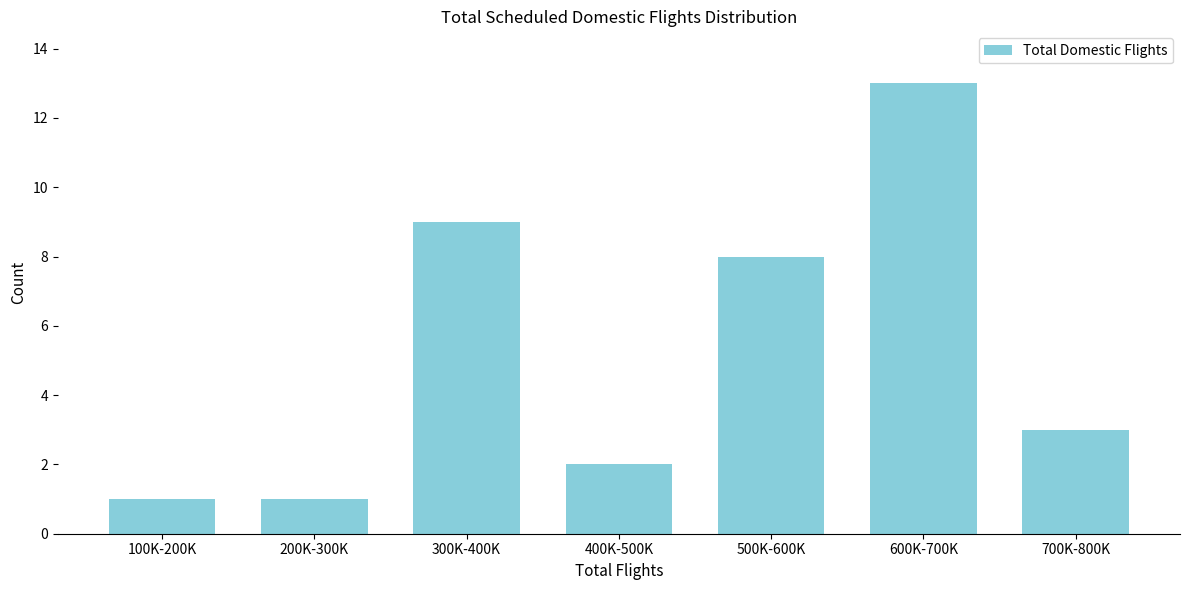

Reading right to left, extract all data points from this chart.

700K-800K=3	600K-700K=13	500K-600K=8	400K-500K=2	300K-400K=9	200K-300K=1	100K-200K=1